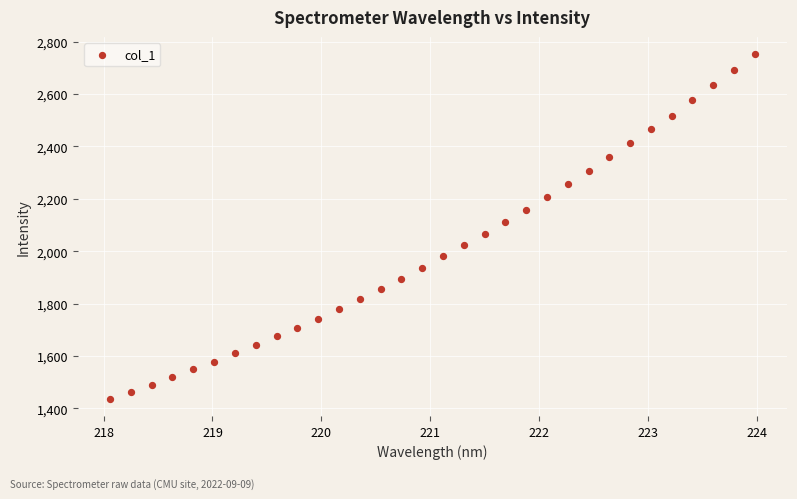

What is the range of X values (max minus min)?

5.9